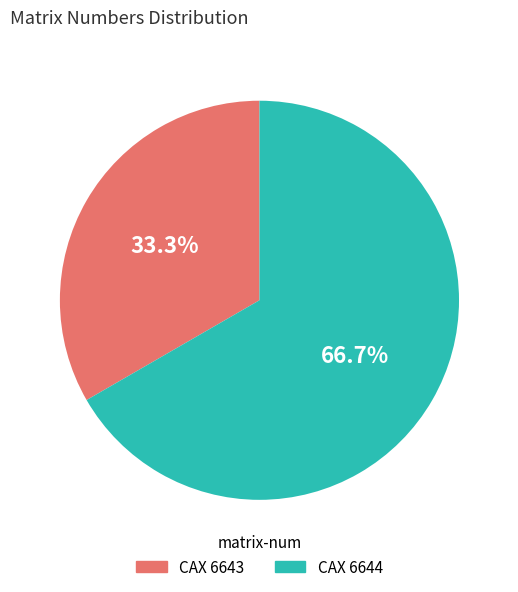

To the nearest percent, what is the difference between the CAX 6644 and CAX 6643 slice percentages?

33%